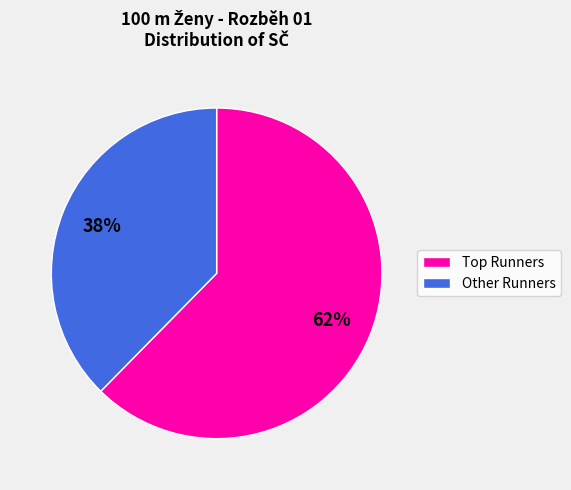

To the nearest percent, what is the average slice percentage?

50%